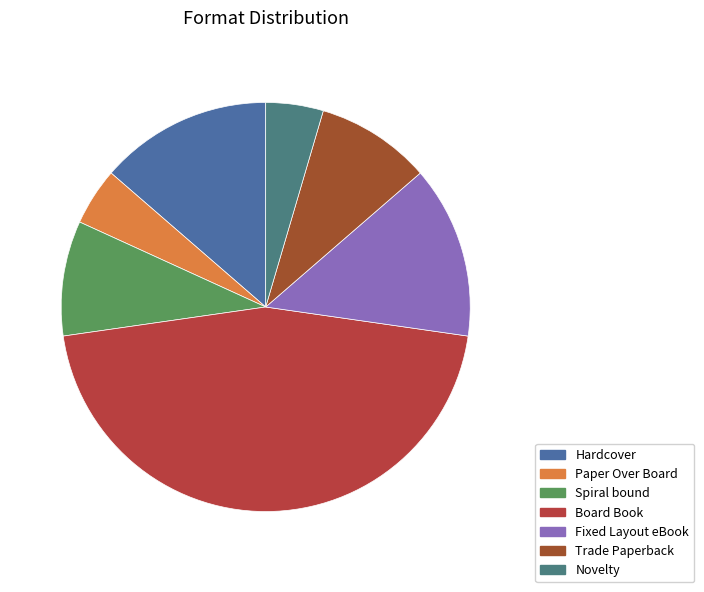

How many slices are in this pie chart?

7